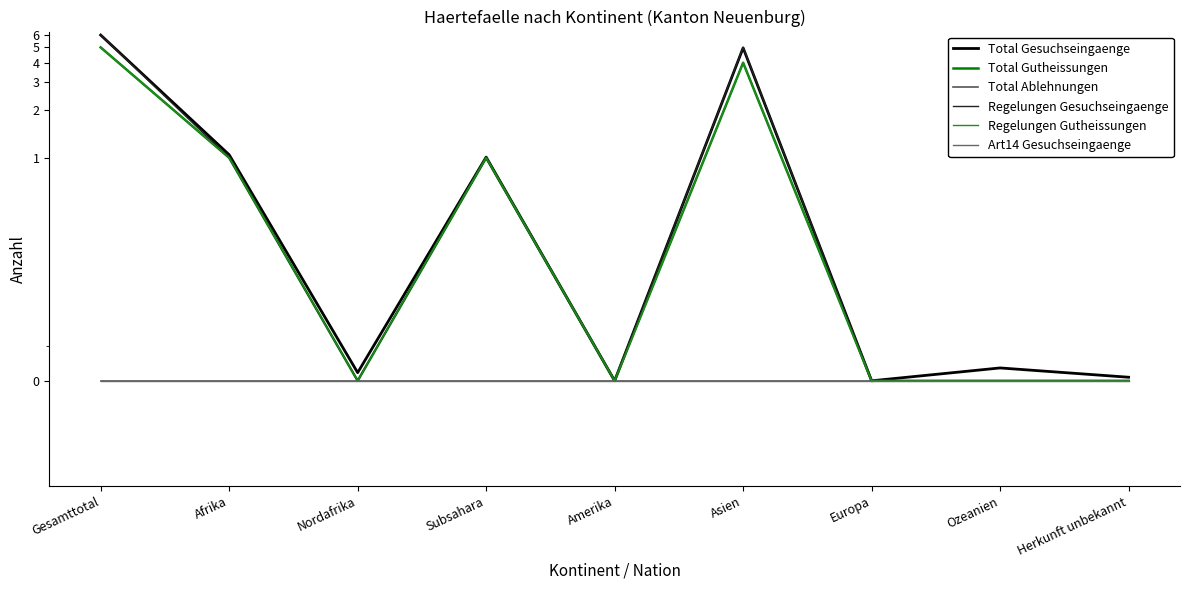

Is it true that Regelungen Gutheissungen equals 2.1 at Ozeanien?

False